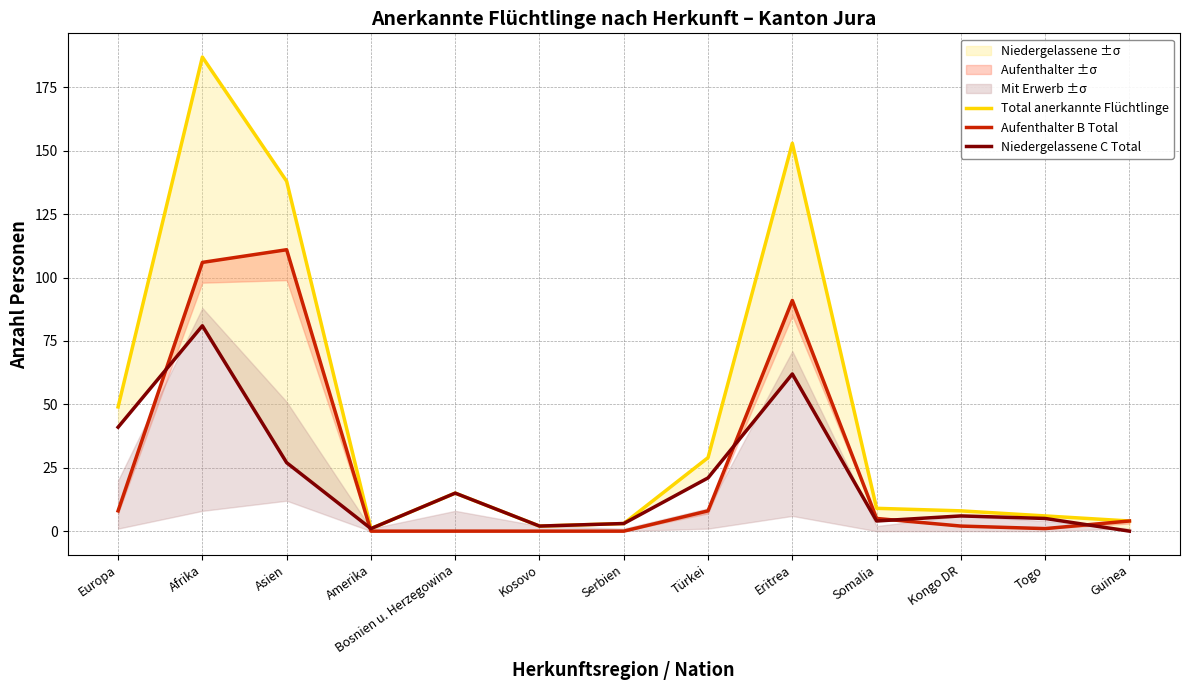

How many values in Niedergelassene C Total are above zero?

12